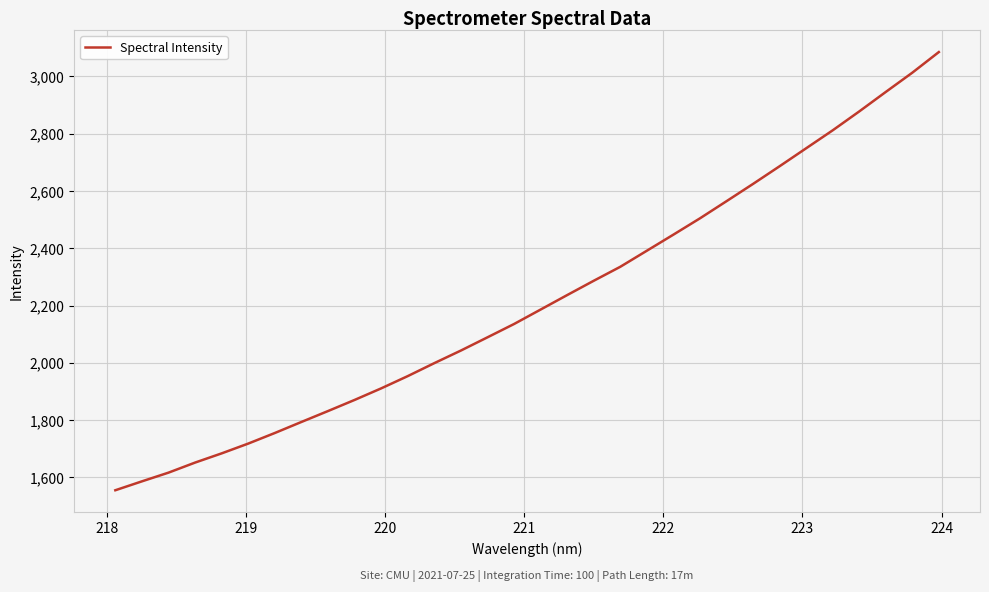

What is the maximum value shown in the chart?

3085.2